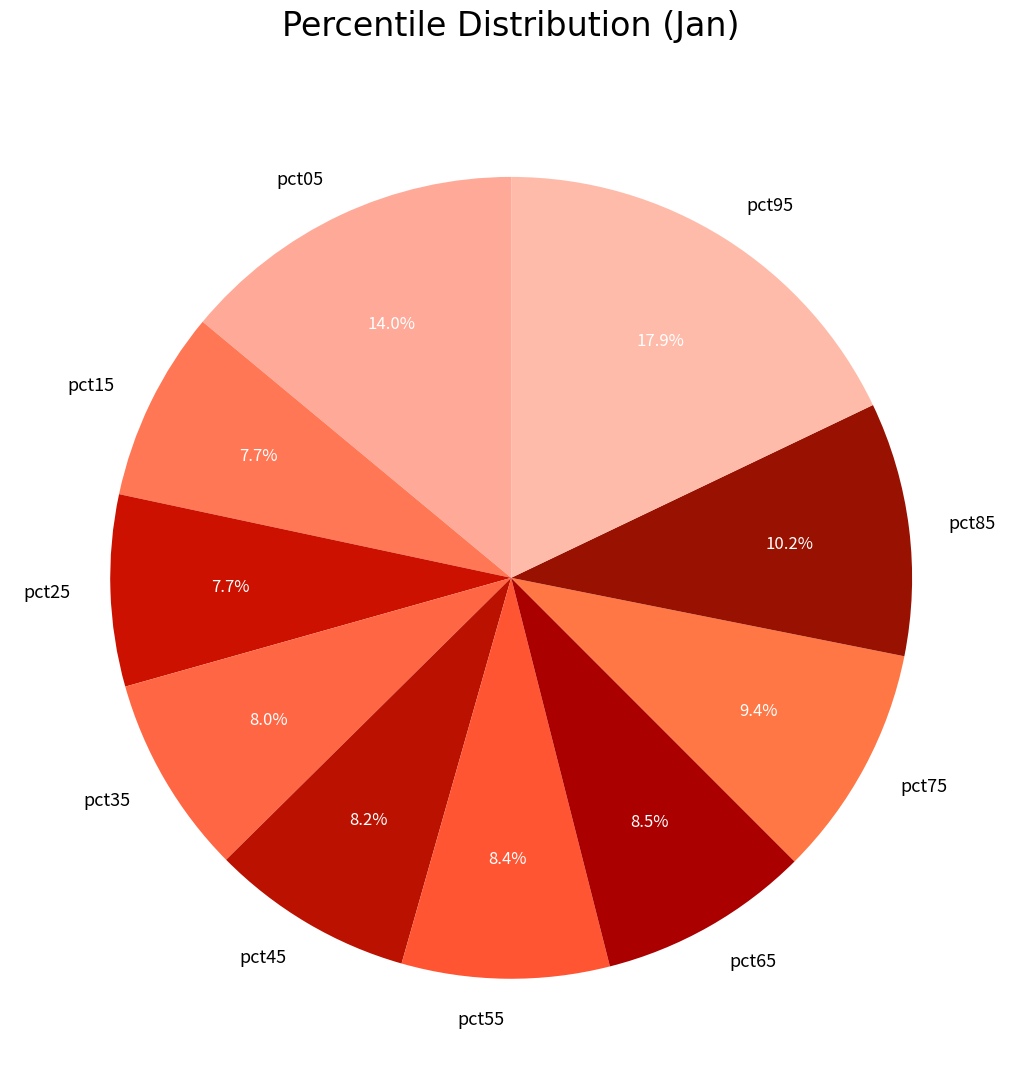

Does pct75 represent more than half of the total?

No